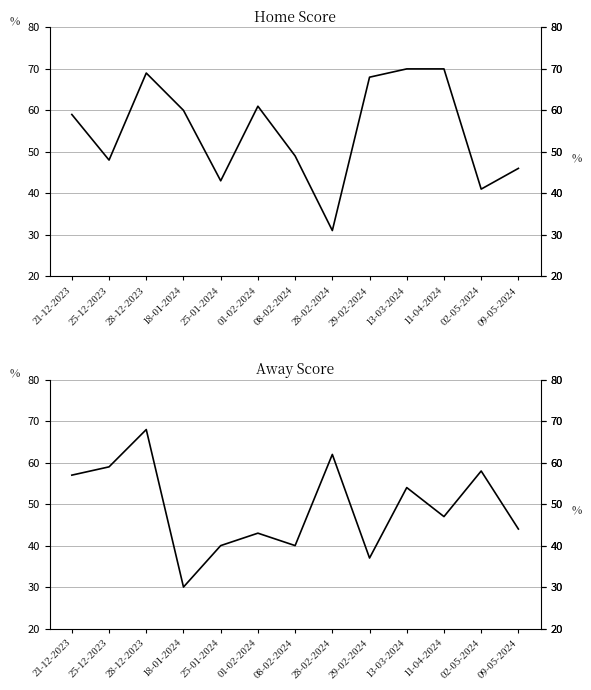

What is the label of the 8th point from the left?

28-02-2024